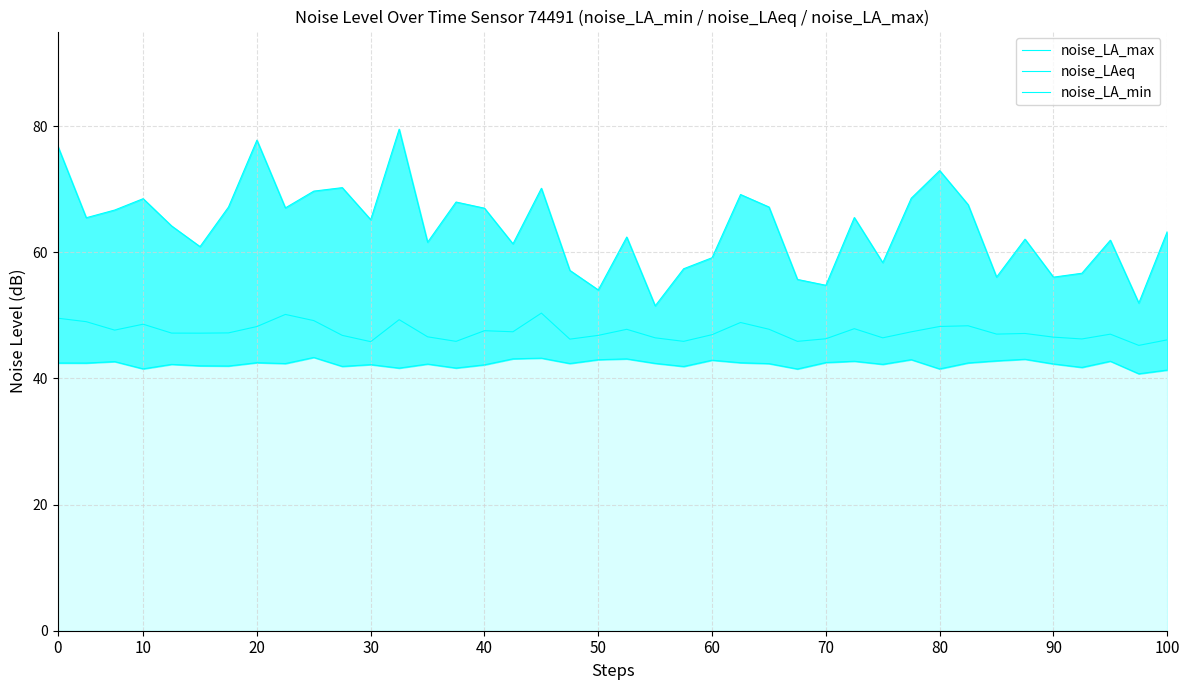

Reading right to left, list all the values displayed in this chart.

noise_LA_max: 63.3	52.0	61.9	56.7	56.1	62.1	56.1	67.5	73.0	68.6	58.4	65.5	54.8	55.7	67.2	69.2	59.1	57.4	51.5	62.4	54.0	57.1	70.2	61.3	67.0	68.0	61.6	79.5	65.2	70.2	69.7	67.0	77.8	67.2	60.9	64.2	68.5	66.7	65.5	76.8
noise_LAeq: 46.1	45.2	47.0	46.3	46.5	47.1	47.0	48.4	48.2	47.4	46.4	47.9	46.3	45.9	47.8	48.9	46.9	45.9	46.4	47.8	46.8	46.2	50.4	47.4	47.6	45.9	46.6	49.3	45.8	46.8	49.2	50.1	48.2	47.2	47.2	47.2	48.6	47.7	49.0	49.5
noise_LA_min: 41.3	40.7	42.7	41.8	42.3	43.0	42.8	42.5	41.5	43.0	42.2	42.7	42.5	41.5	42.4	42.5	42.9	41.9	42.4	43.1	43.0	42.4	43.2	43.1	42.2	41.6	42.3	41.6	42.2	41.9	43.3	42.4	42.5	42.0	42.0	42.2	41.5	42.7	42.4	42.5